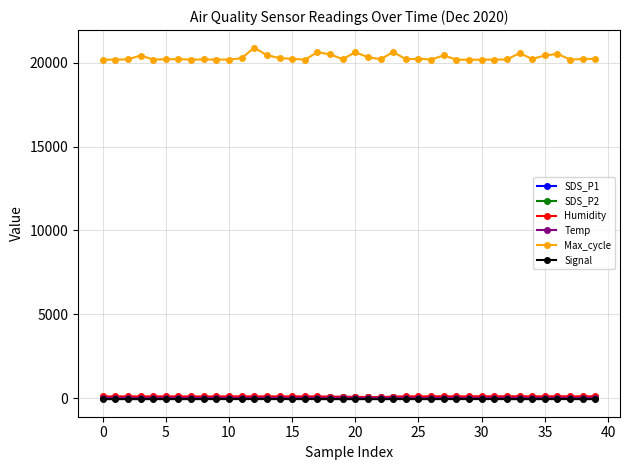

How many lines are shown in the chart?

6